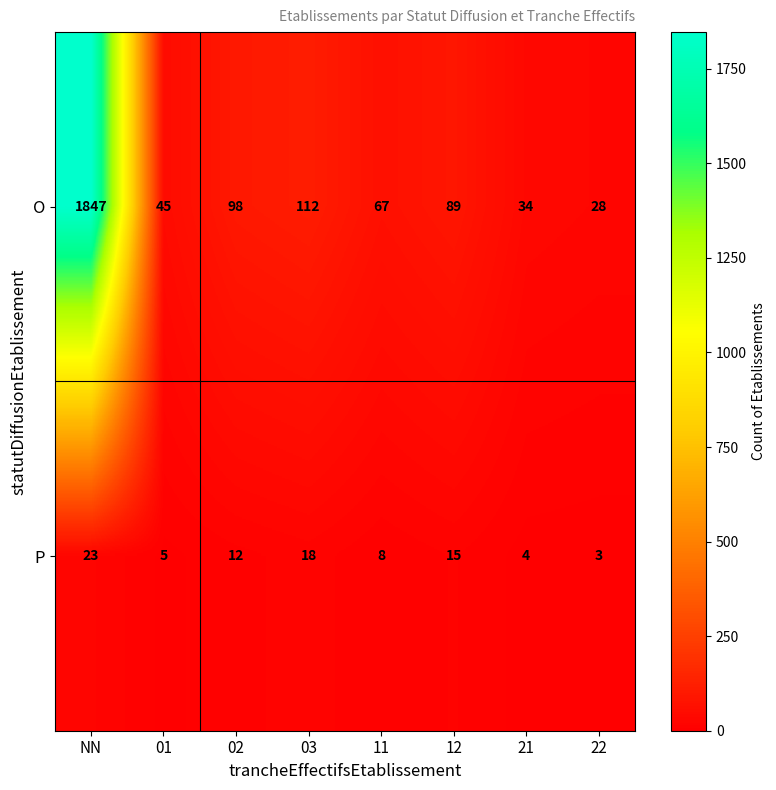

How many data points does each series have?

8